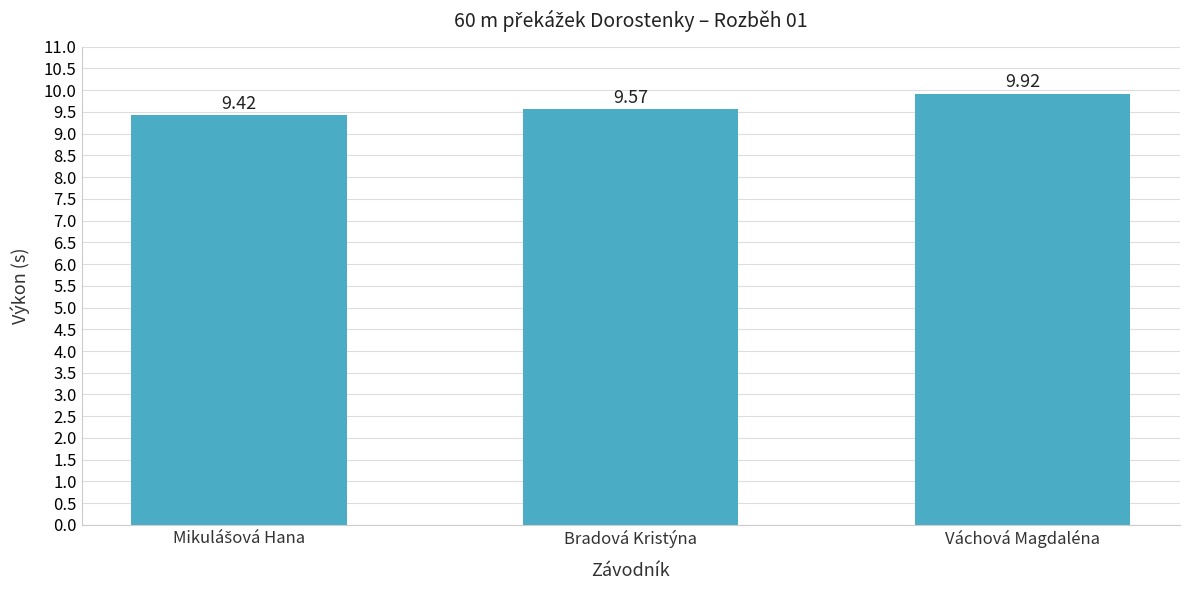

Between Váchová Magdaléna and Bradová Kristýna, which is larger?

Váchová Magdaléna